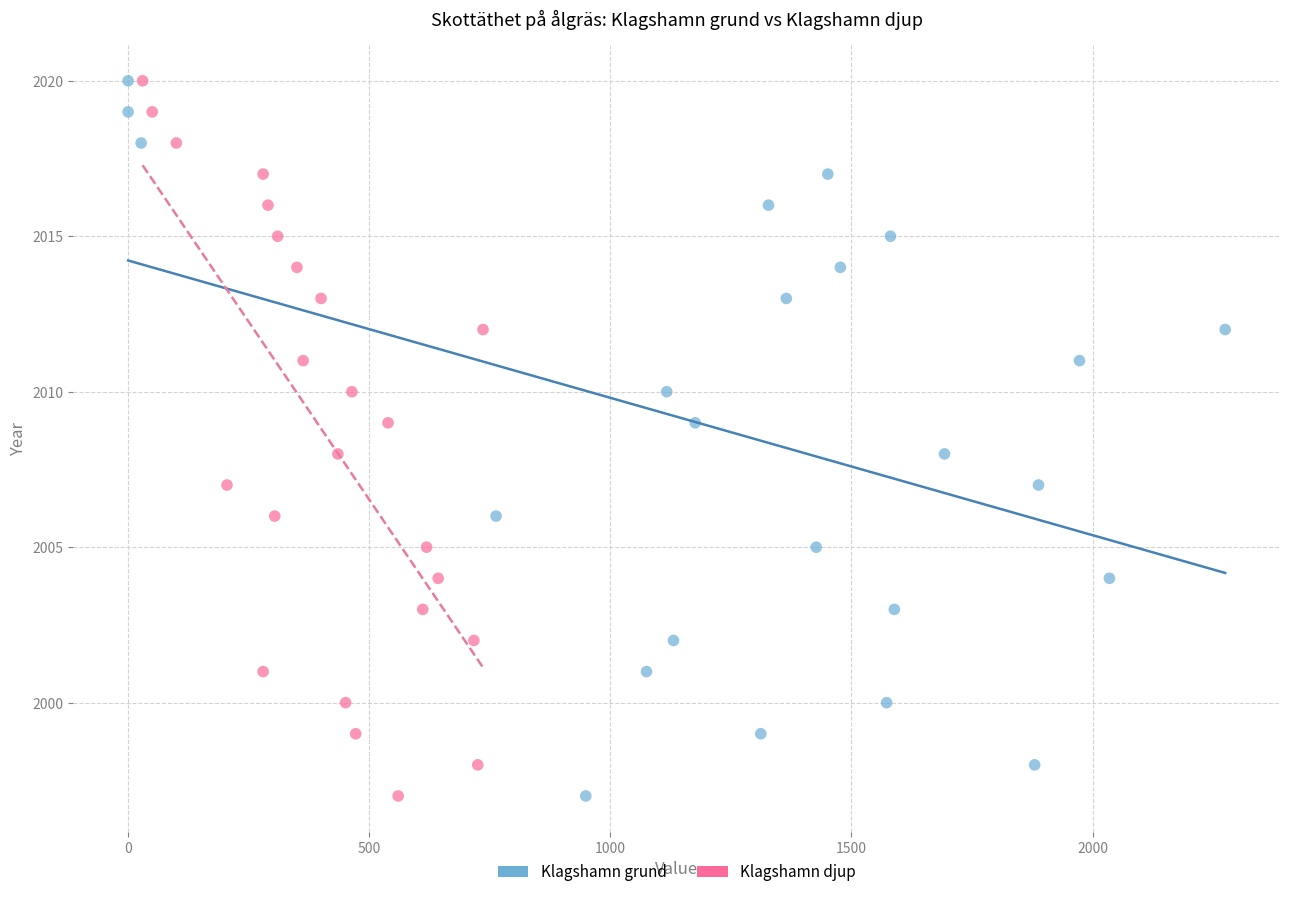

What are all the series names shown in the legend?

Klagshamn grund, Klagshamn djup